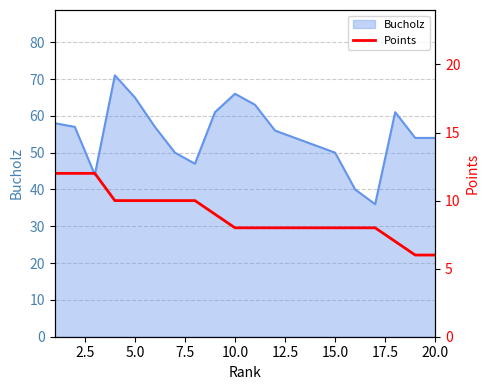

What is the maximum value for Bucholz?

71